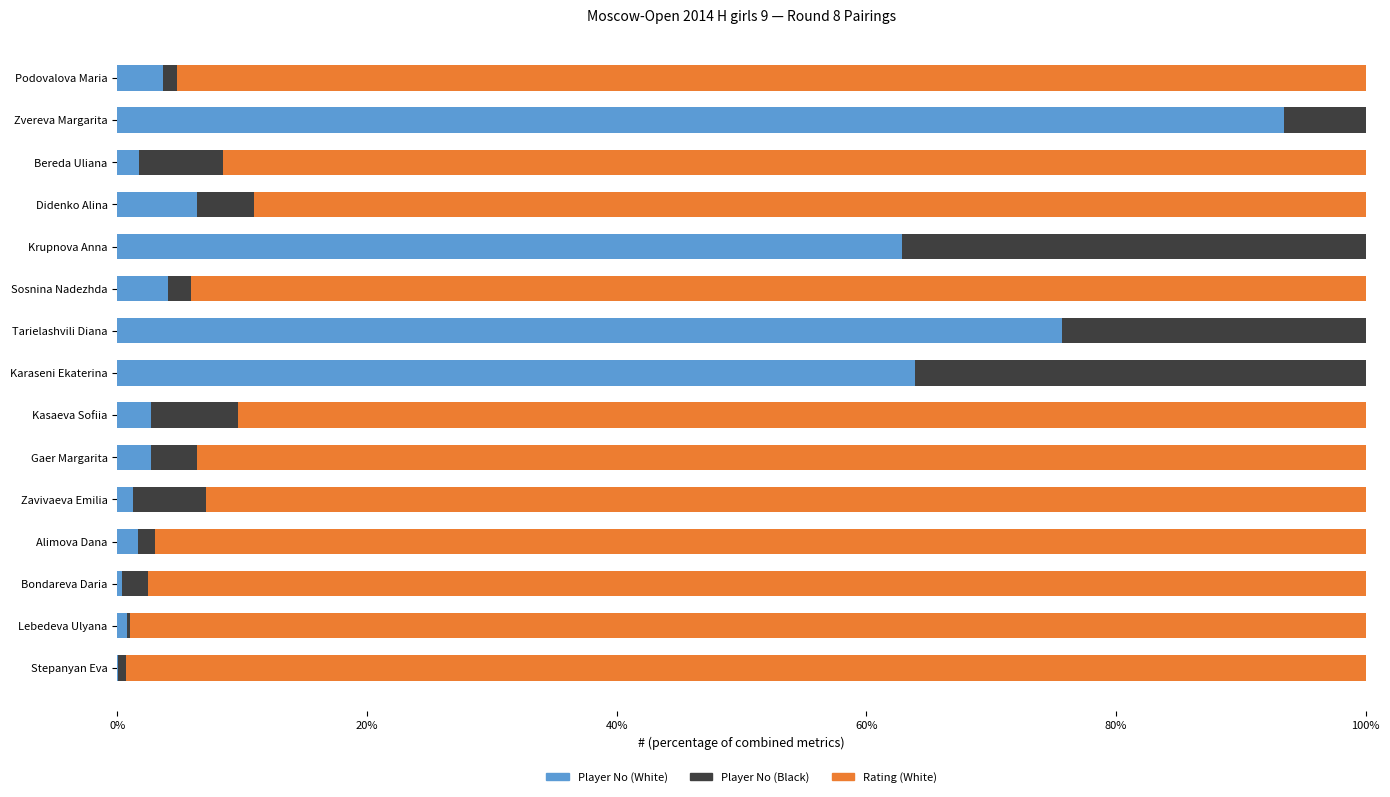

Is it true that Player No (White) equals 63.9 at Karaseni Ekaterina?

True